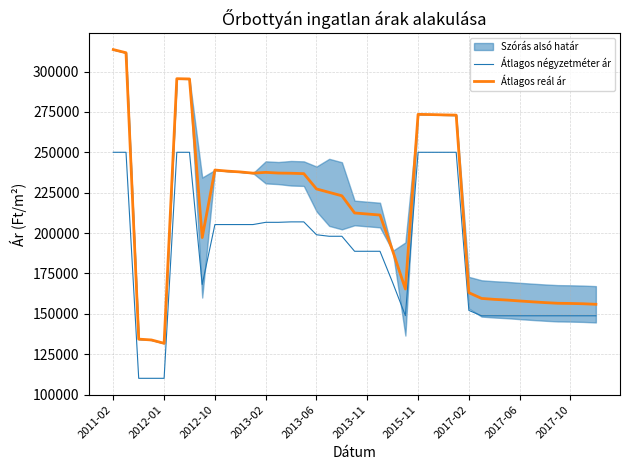

How many lines are shown in the chart?

2